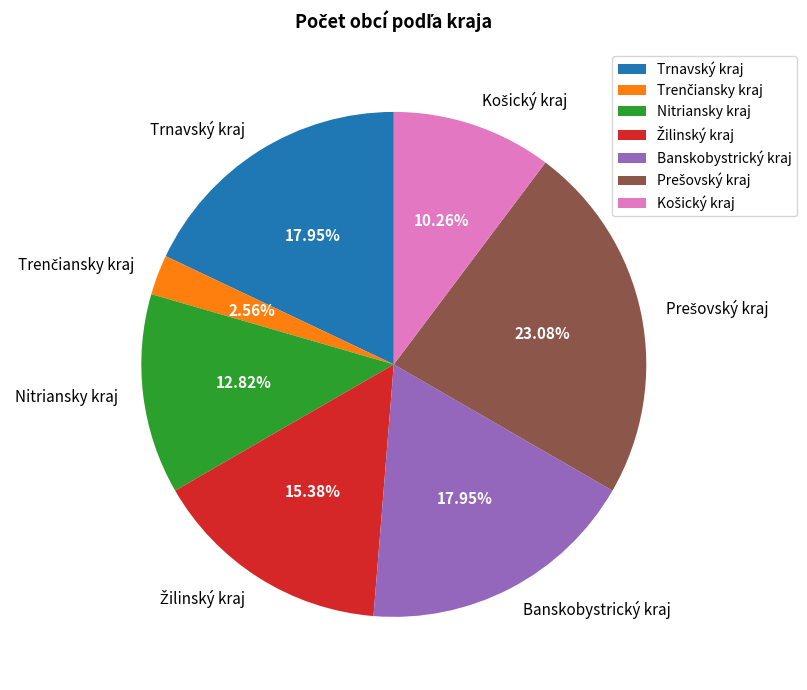

Combined, what portion of the pie is Trnavský kraj and Nitriansky kraj?

30.8%